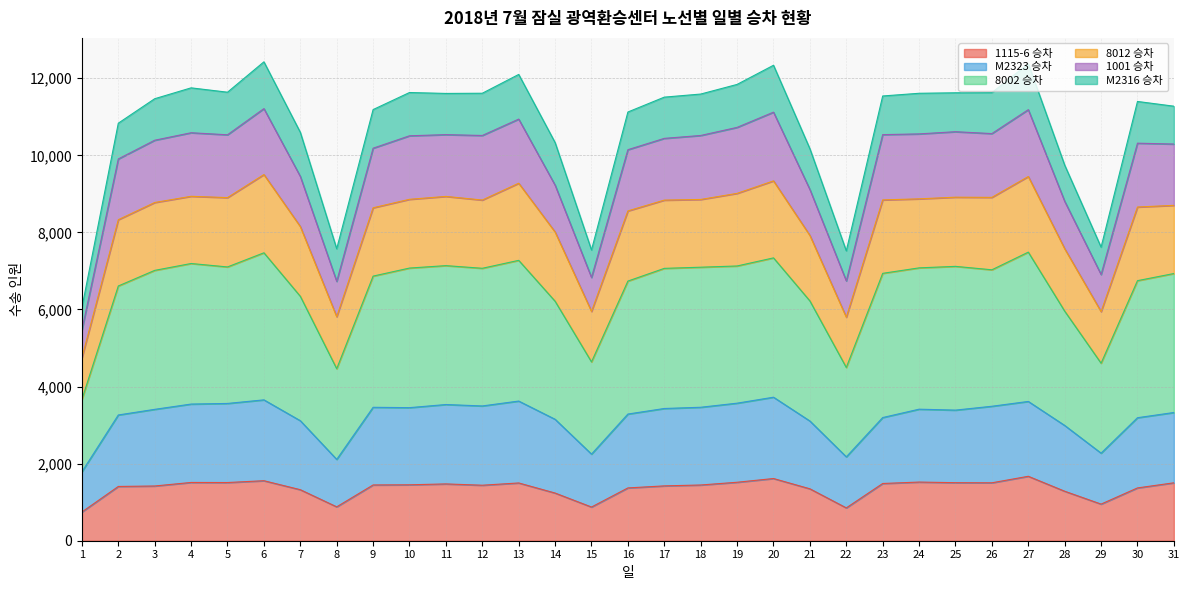

Is the value of M2323 승차 at 5 greater than the value of 8002 승차 at 30?

No